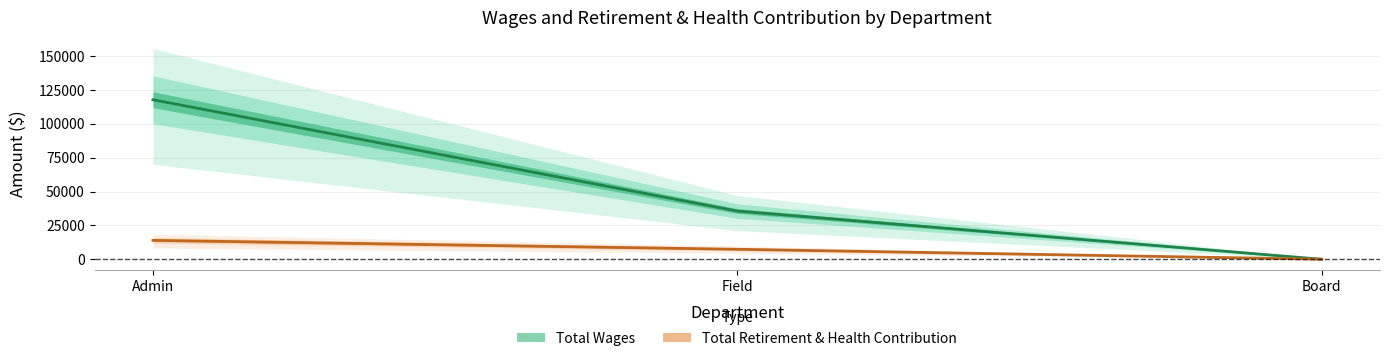

At which label does Total Retirement & Health Contribution first exceed 7350?

Admin